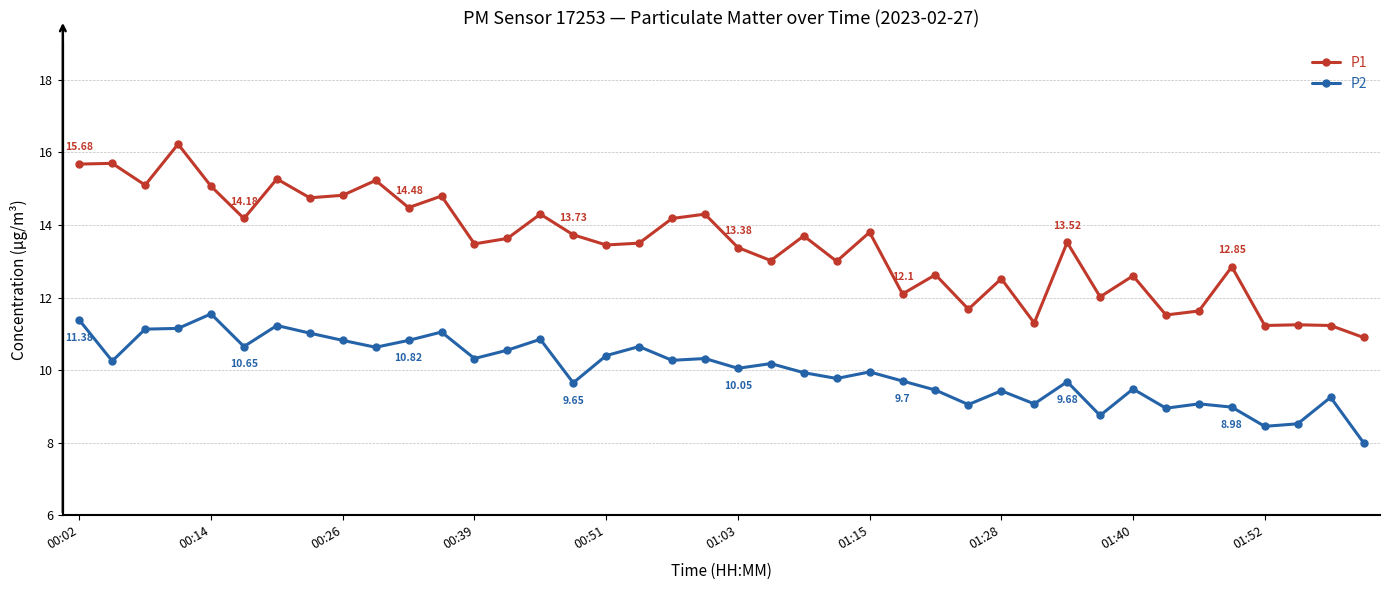

What is the lowest value of the P1 series?

10.9